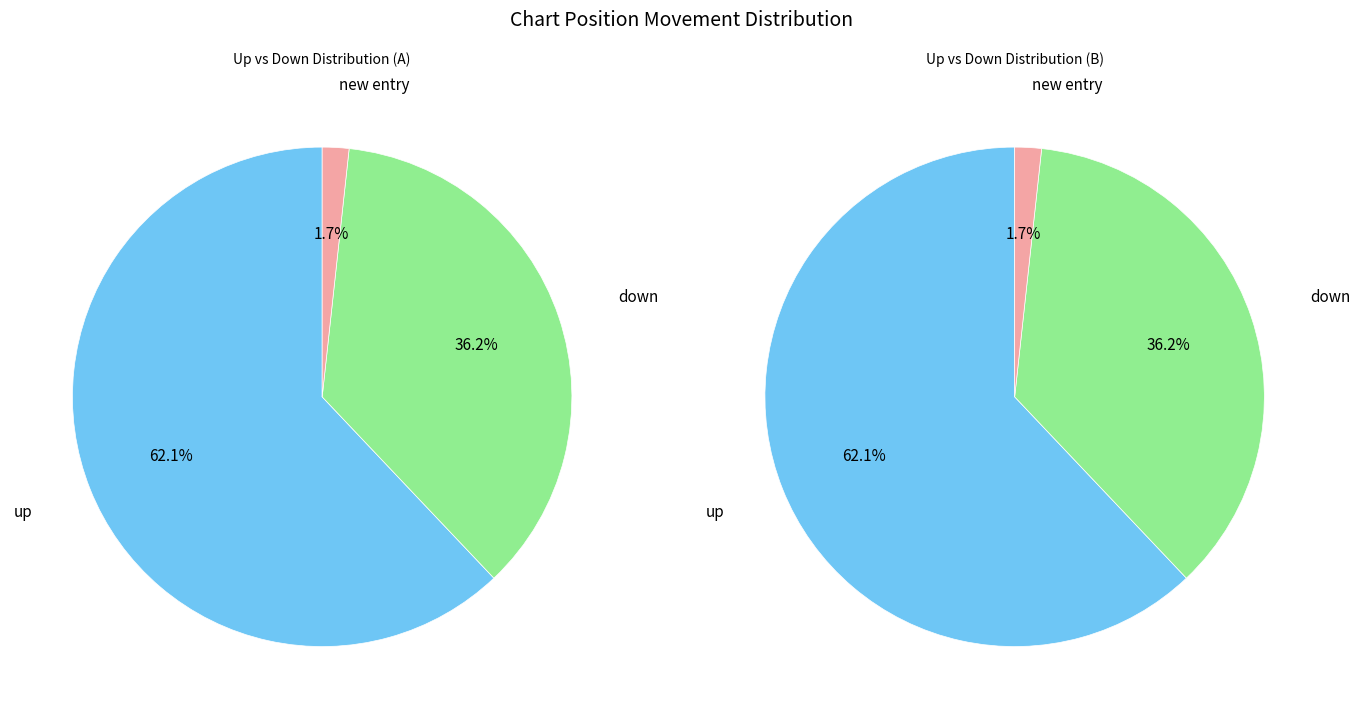

What portion of the pie excludes up?

37.9%